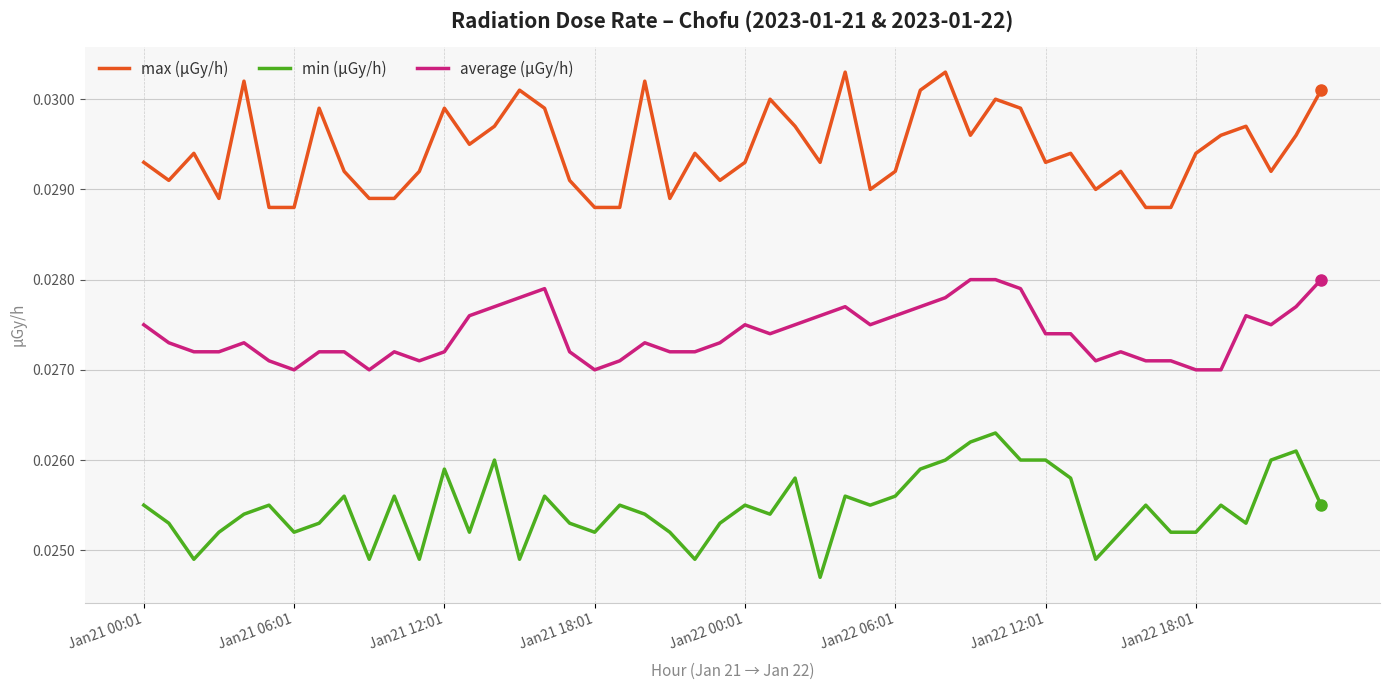

True or false: max (μGy/h) and average (μGy/h) cross at least once.

False